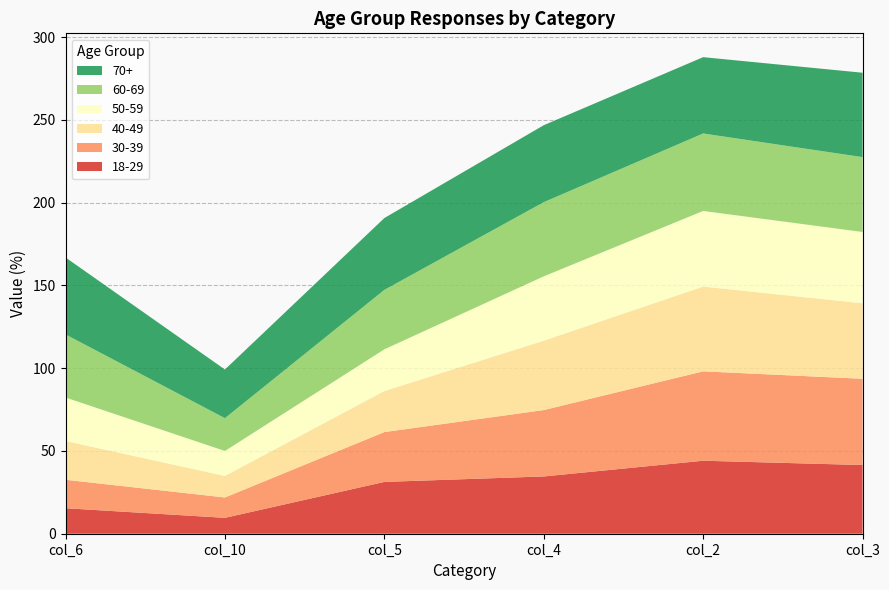

Reading left to right, extract all data points from this chart.

18-29: col_6=15.4	col_10=9.6	col_5=31.3	col_4=34.6	col_2=44.1	col_3=41.5
30-39: col_6=17.2	col_10=12.3	col_5=30.1	col_4=40.1	col_2=54.0	col_3=52.1
40-49: col_6=23.4	col_10=13.0	col_5=24.8	col_4=41.9	col_2=51.2	col_3=45.6
50-59: col_6=26.3	col_10=15.1	col_5=25.2	col_4=38.9	col_2=45.7	col_3=43.1
60-69: col_6=38.1	col_10=19.8	col_5=35.9	col_4=44.8	col_2=46.8	col_3=45.2
70+: col_6=46.5	col_10=29.4	col_5=43.4	col_4=46.5	col_2=46.1	col_3=51.0